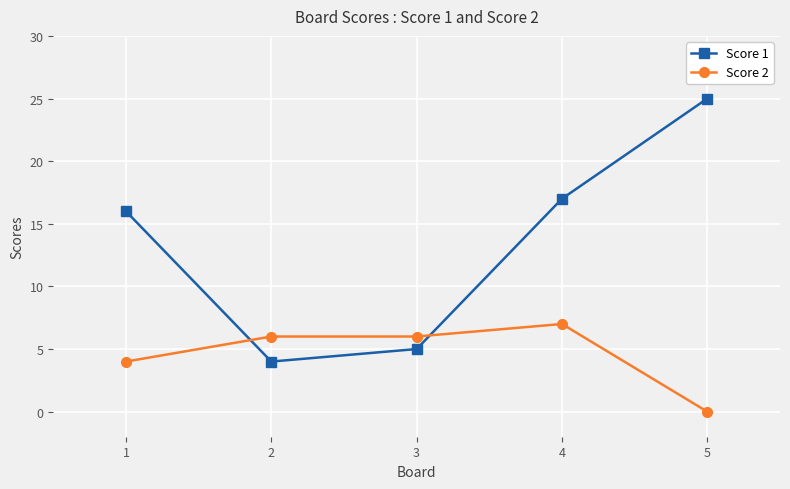

At which category does the chart reach its peak across all series?

5